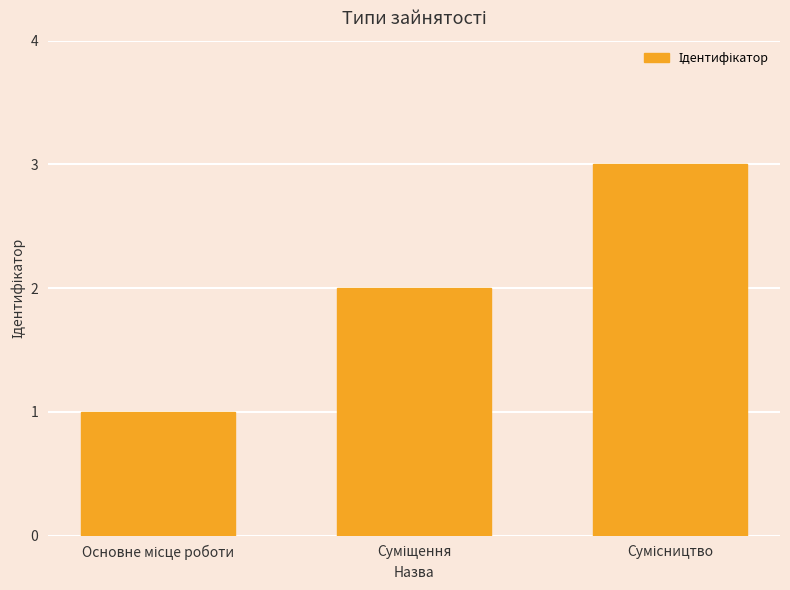

How many bars are there in total?

3